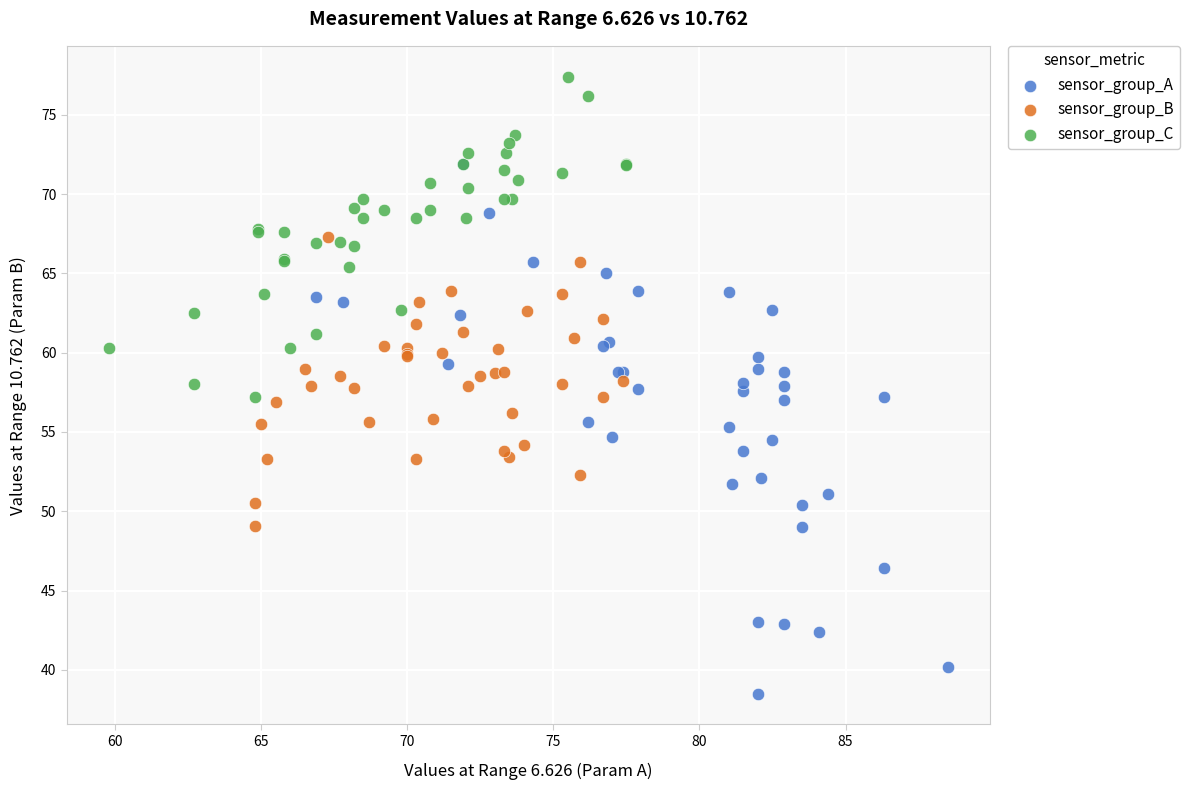

Which series has the widest spread of Y values?

sensor_group_A